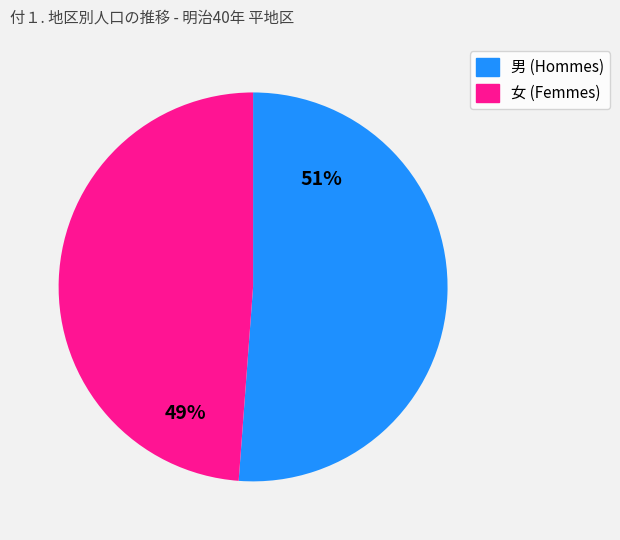

To the nearest percent, what is the average slice percentage?

50%